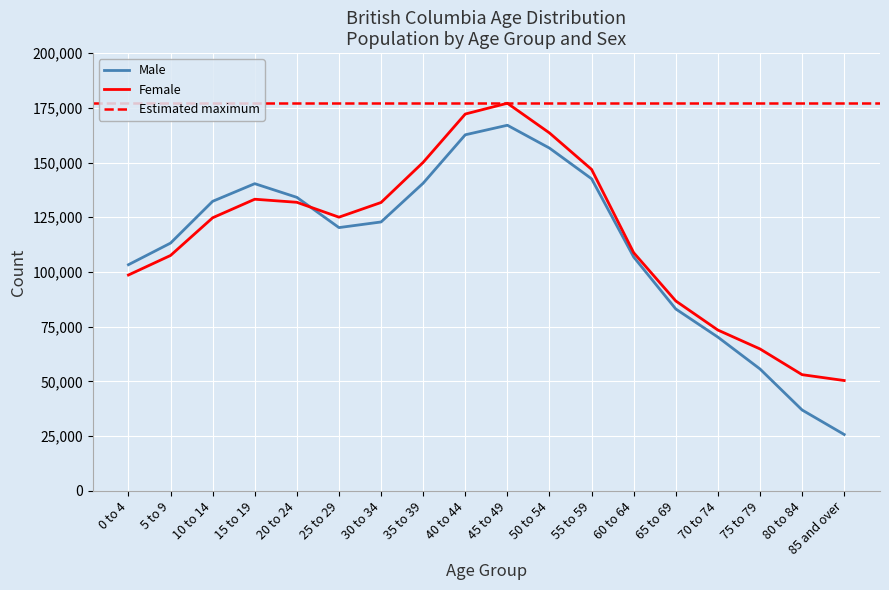

True or false: Female and Male cross at least once.

True